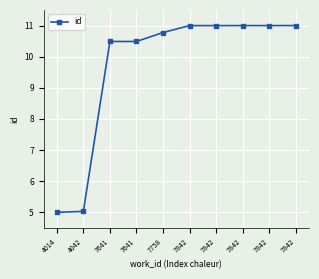

How many data points does each series have?

10